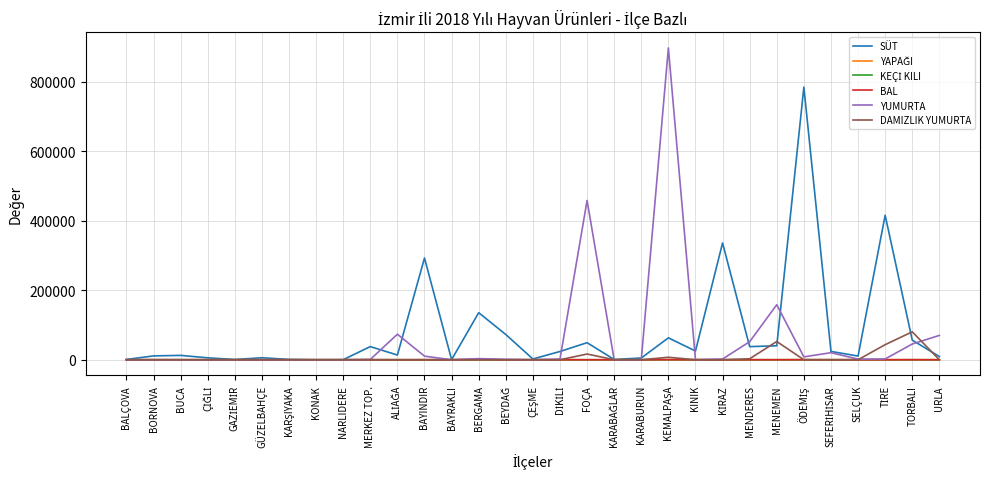

The YUMURTA series shows 159579.7 at FOÇA. True or false?

False